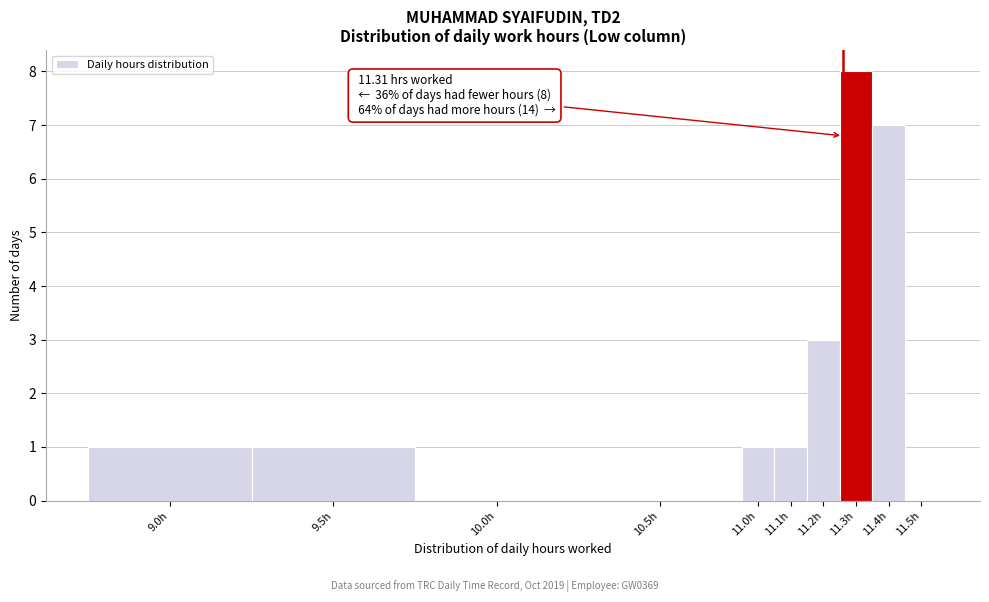

Reading left to right, extract all data points from this chart.

9.0h=1	9.5h=1	10.0h=0	10.5h=0	11.0h=1	11.1h=1	11.2h=3	11.3h=8	11.4h=7	11.5h=0